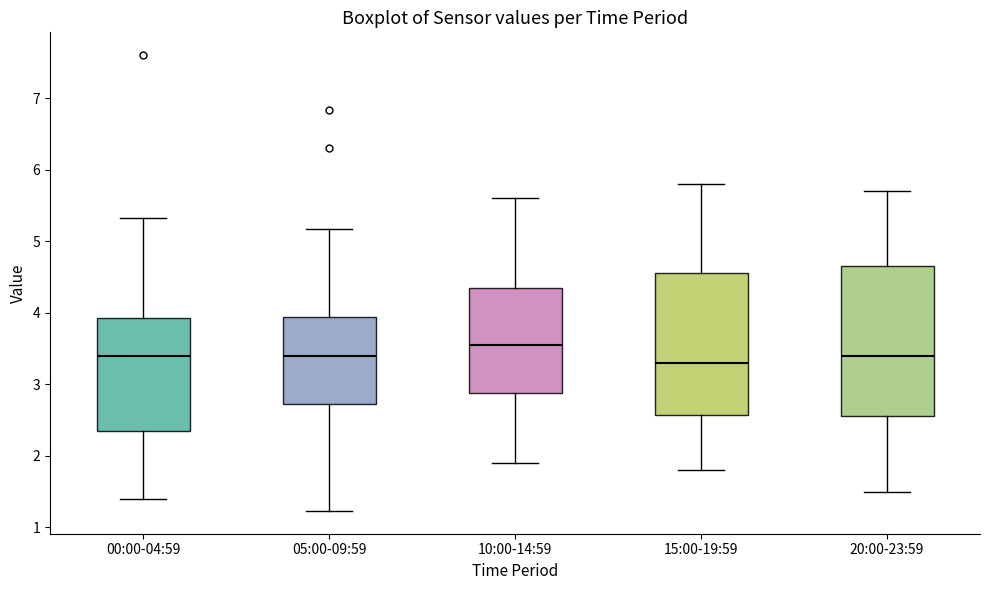

Reading left to right, read every box against the y-axis: the position of its median line, the range the box covers, and the ends of its whiskers. The values are not printed on the chart, so give them approximately, as read against the axis.

00:00-04:59: median 3.4, box 2.4 to 3.9, whiskers 1.4 to 5.3
05:00-09:59: median 3.4, box 2.7 to 3.9, whiskers 1.2 to 5.2
10:00-14:59: median 3.6, box 2.9 to 4.4, whiskers 1.9 to 5.6
15:00-19:59: median 3.3, box 2.6 to 4.6, whiskers 1.8 to 5.8
20:00-23:59: median 3.4, box 2.6 to 4.7, whiskers 1.5 to 5.7